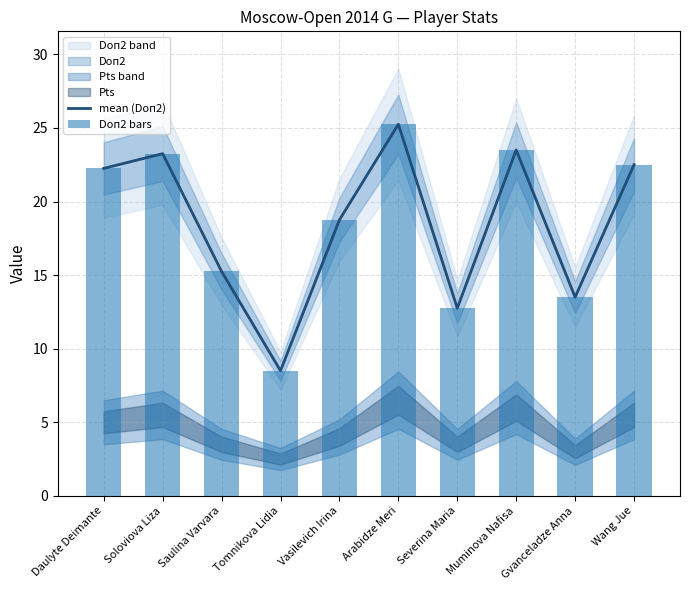

What is the value of the mean (Doп2) bar at the 8th from the left?

23.5